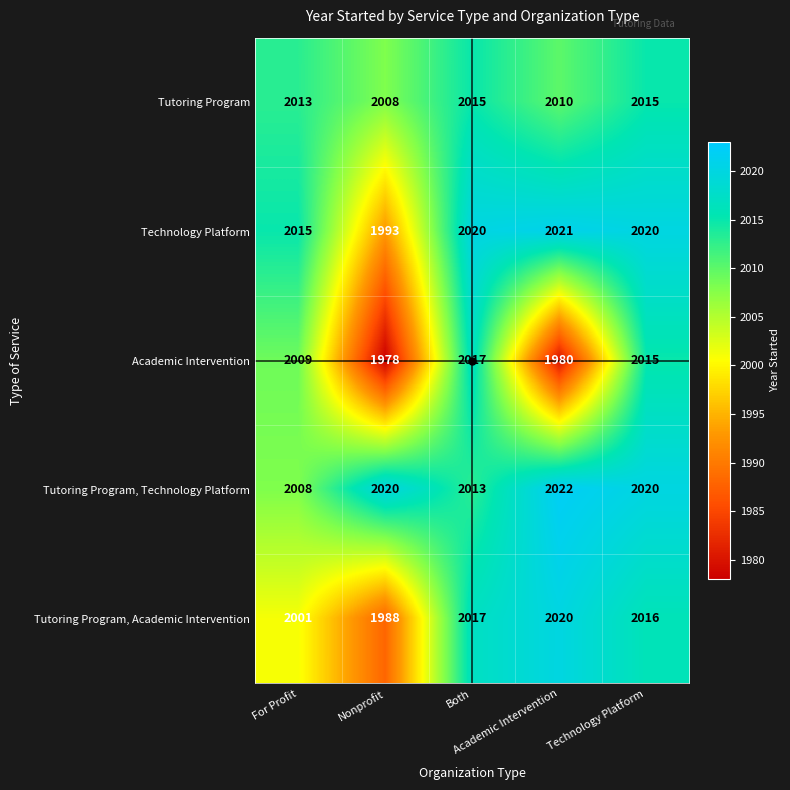

Count the number of data series in this chart.

5